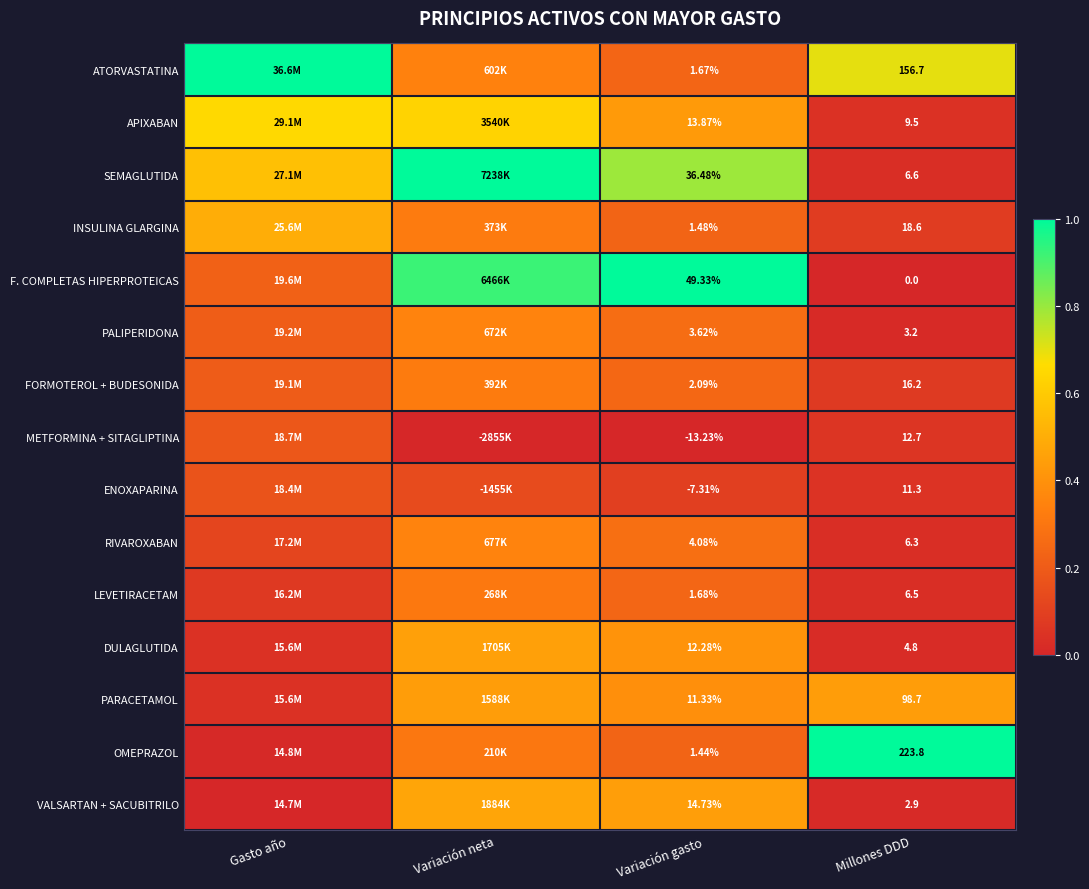

Rank the series by their maximum value, from highest to lowest.

ATORVASTATINA, SEMAGLUTIDA, F. COMPLETAS HIPERPROTEICAS, OMEPRAZOL, APIXABAN, INSULINA GLARGINA, VALSARTAN + SACUBITRILO, DULAGLUTIDA, PARACETAMOL, RIVAROXABAN, PALIPERIDONA, FORMOTEROL + BUDESONIDA, LEVETIRACETAM, METFORMINA + SITAGLIPTINA, ENOXAPARINA